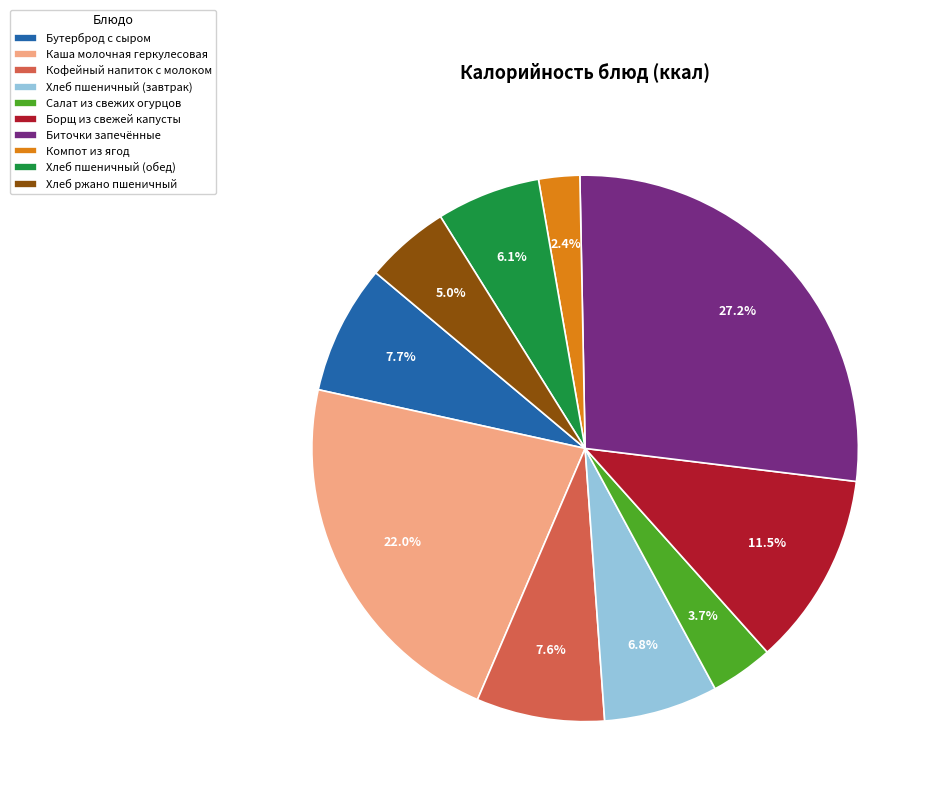

How much of the chart is everything except Салат из свежих огурцов?

96.3%